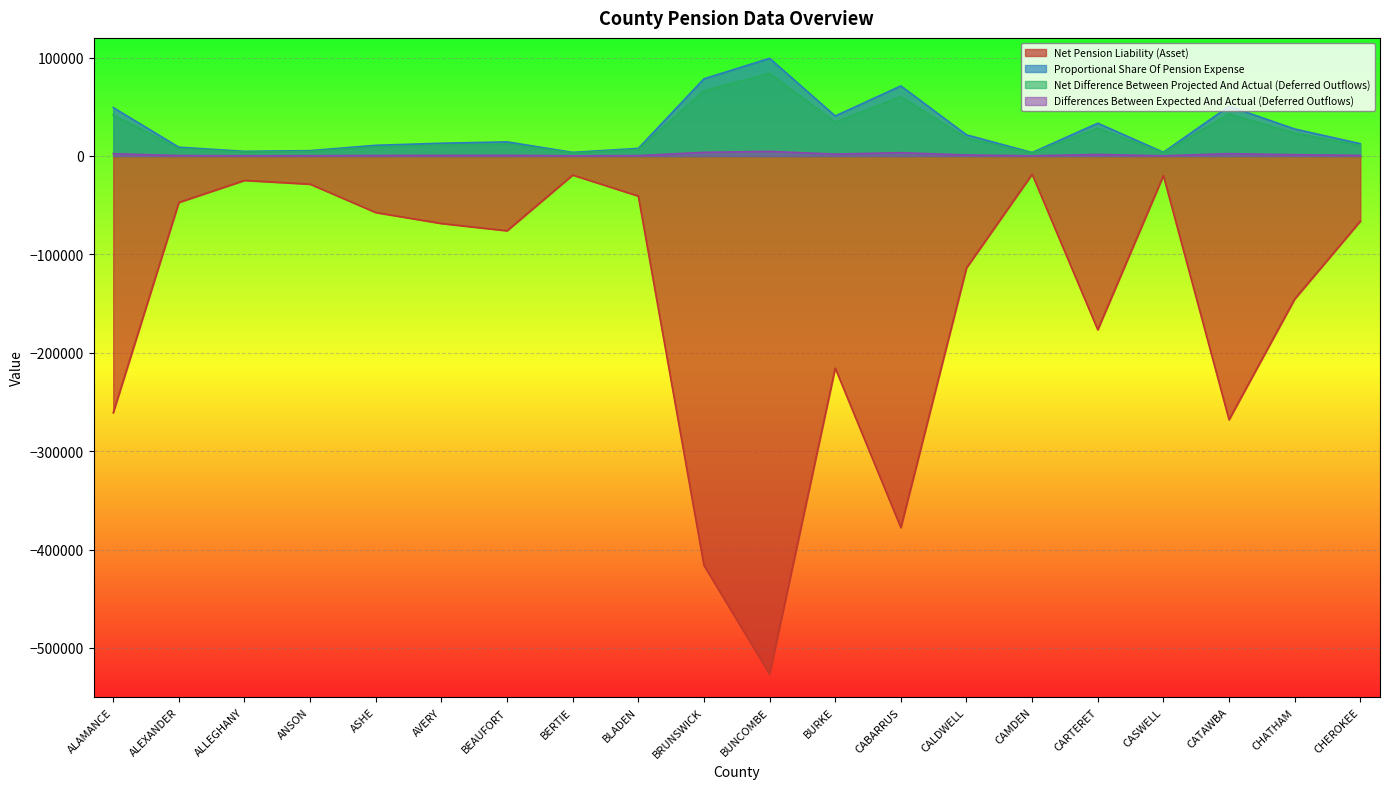

What is the difference between the maximum and minimum values in the Current Proportional Share series?

80962